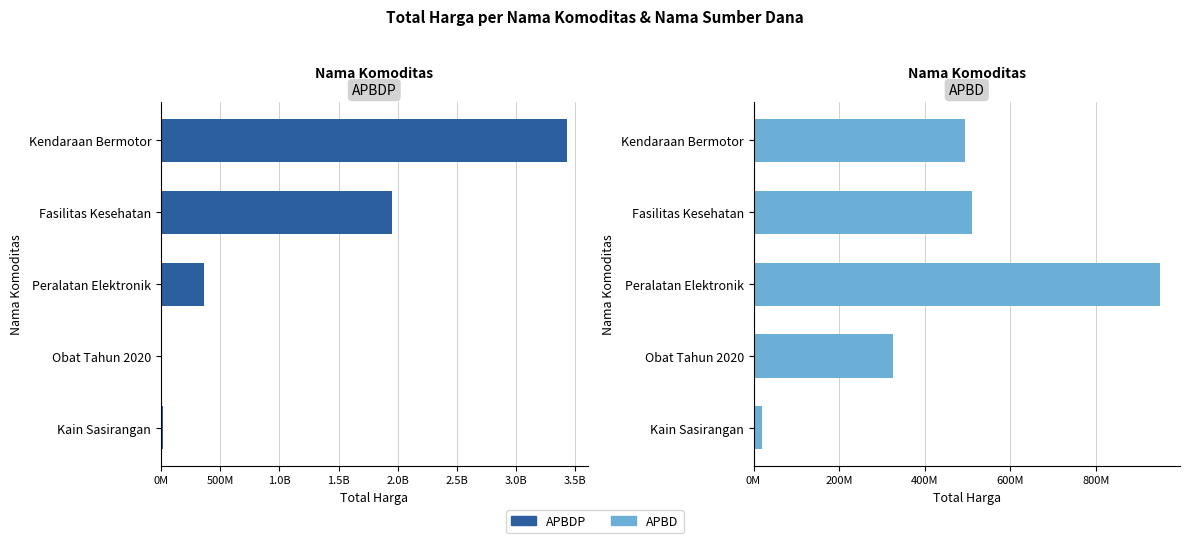

Does the chart contain any negative values?

No